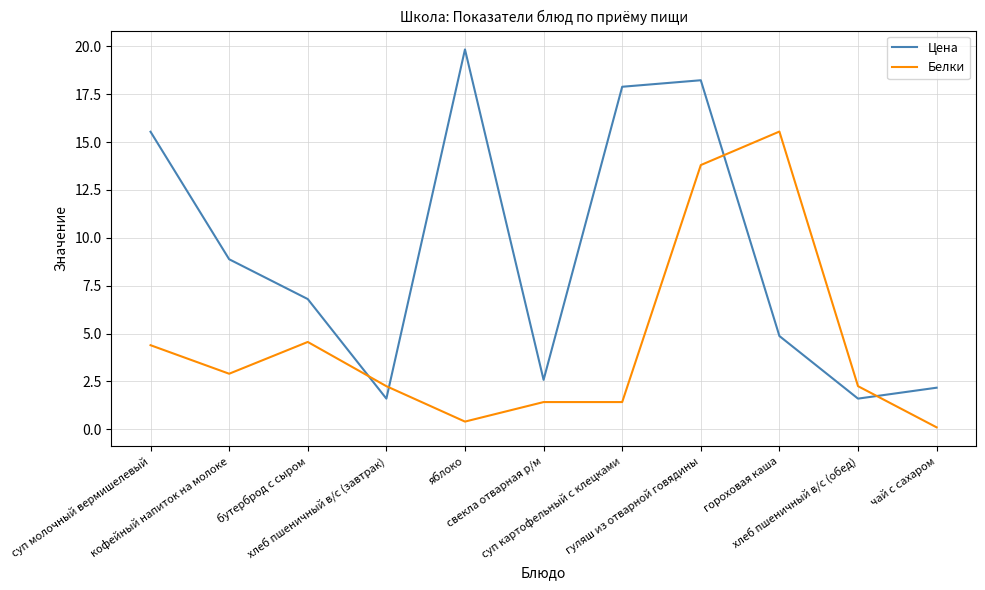

Which series has the widest spread of values?

Цена